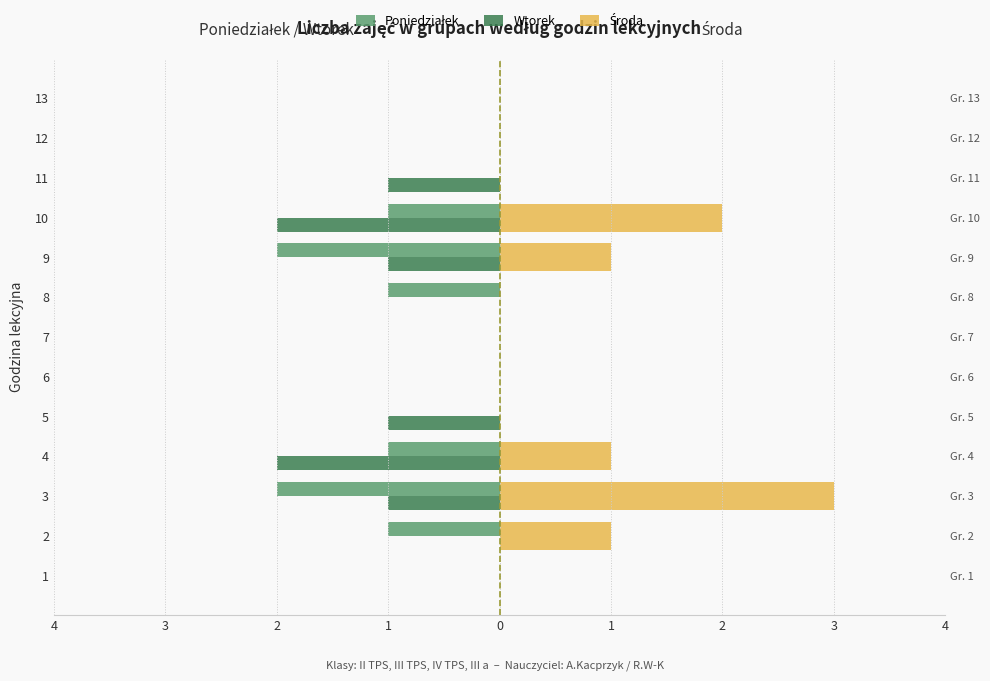

What is the label of the 12th bar from the right?

3